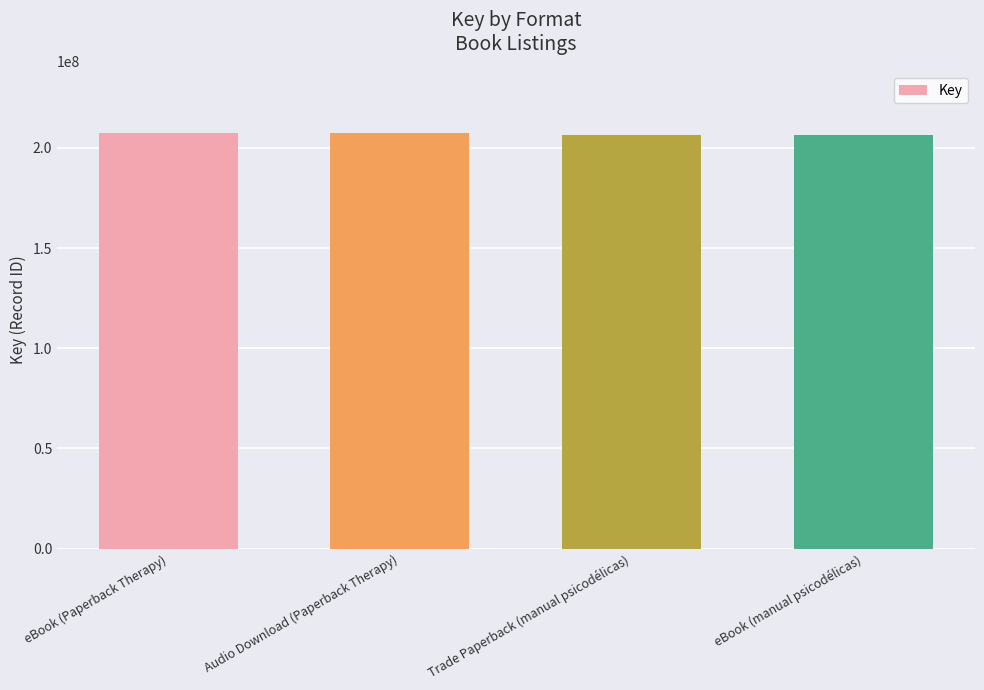

What is the minimum value shown in the chart?

206244109